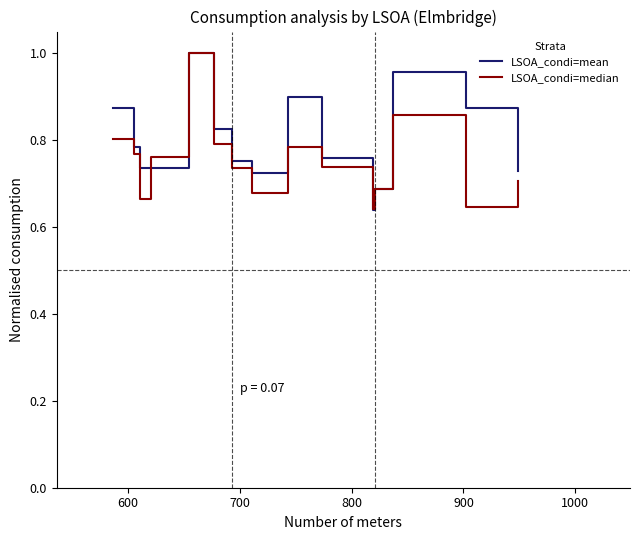

Does the chart have visible grid lines?

No